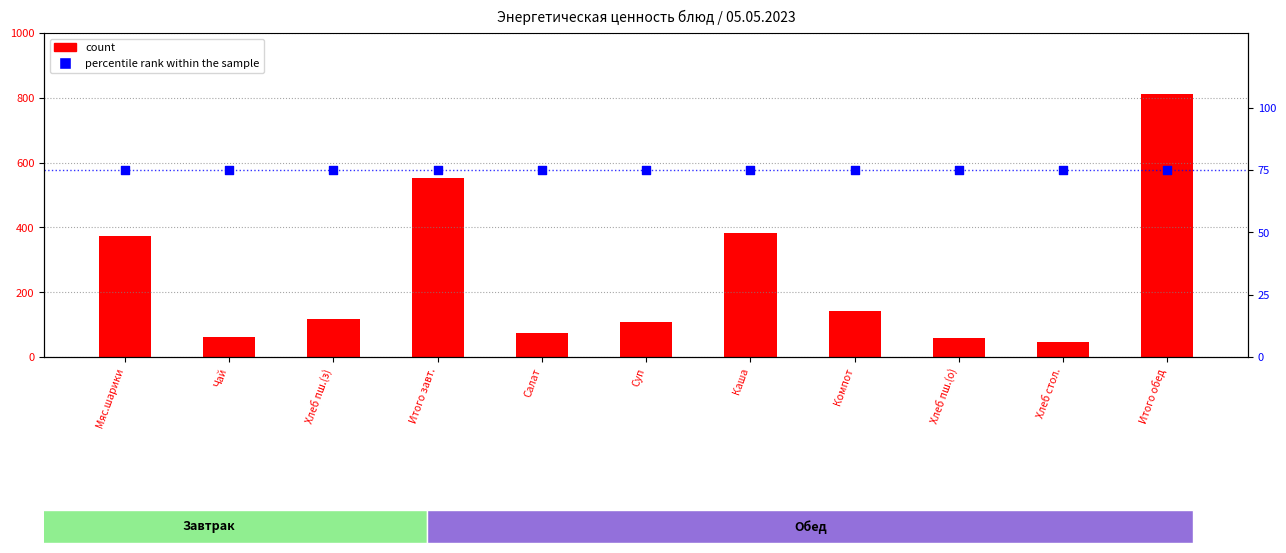

What are all the series names shown in the legend?

count, percentile rank within the sample